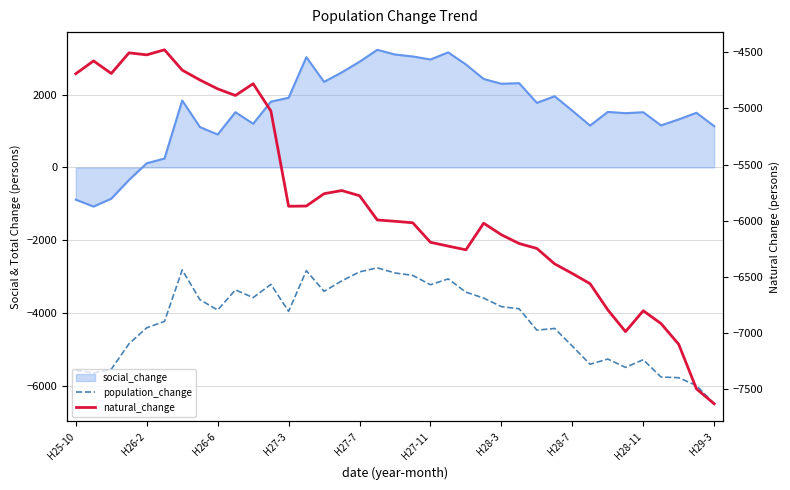

How many intersections are there between population_change and natural_change?

1